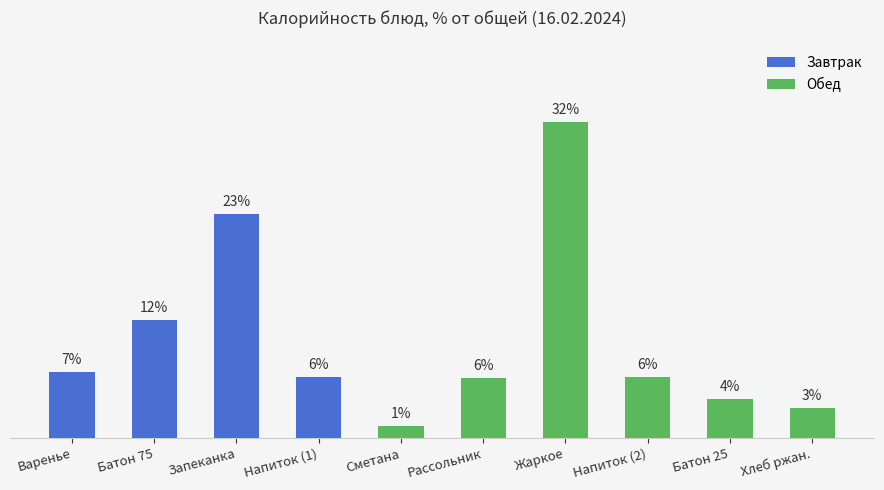

Rank the categories by value from highest to lowest.

Жаркое, Запеканка, Батон 75, Варенье, Напиток (1), Напиток (2), Рассольник, Батон 25, Хлеб ржан., Сметана